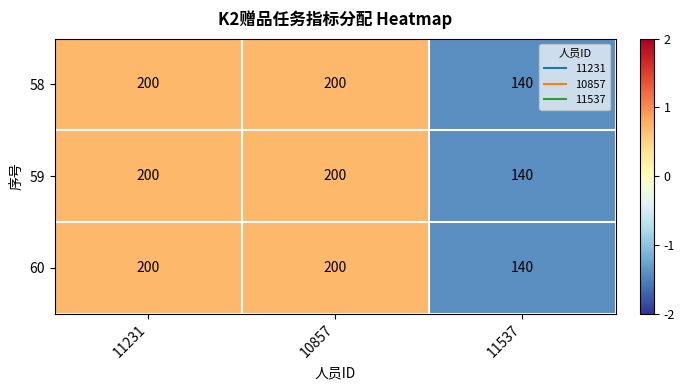

What is the difference between the 59 values at 11537 and 11231?

60